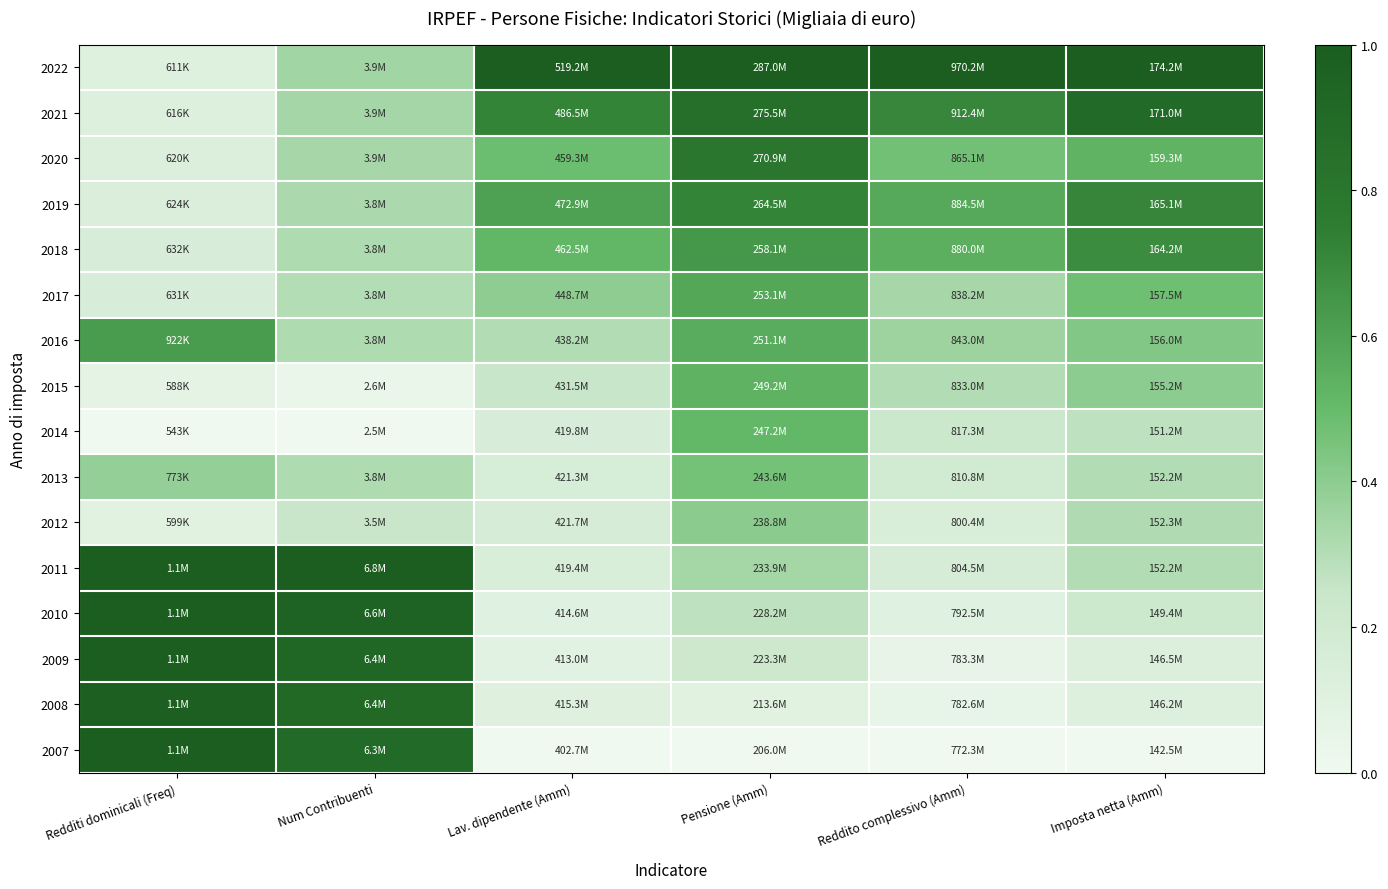

Rank the series at Pensione (Amm) from lowest to highest value.

2007, 2008, 2009, 2010, 2011, 2012, 2013, 2014, 2015, 2016, 2017, 2018, 2019, 2020, 2021, 2022